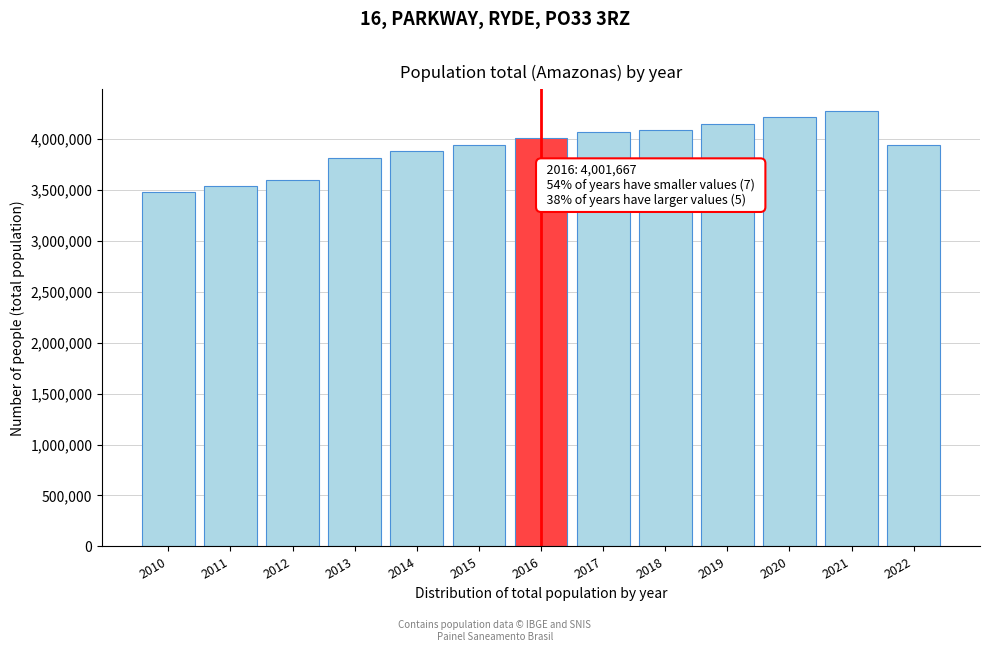

What is the maximum value shown in the chart?

4269995